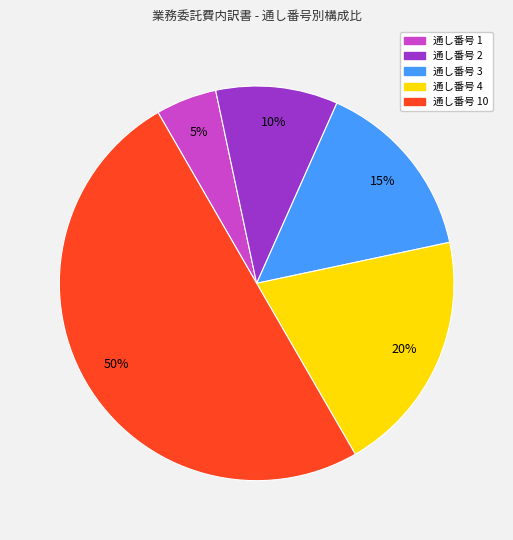

To the nearest percent, what is the average slice percentage?

20%